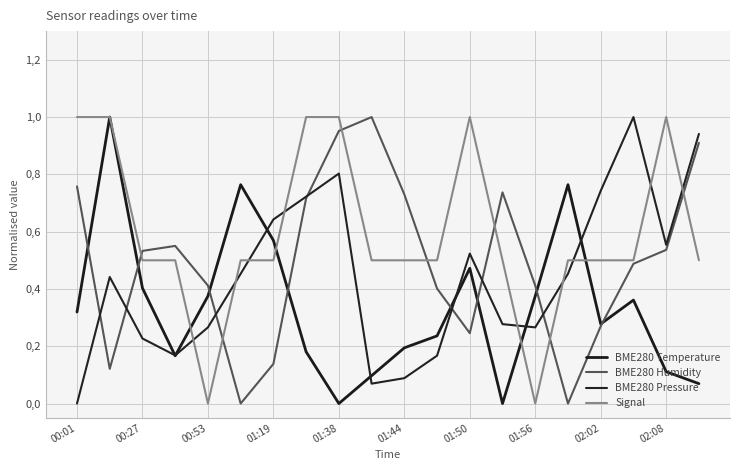

At which category is the sum across all series the highest?

01:38